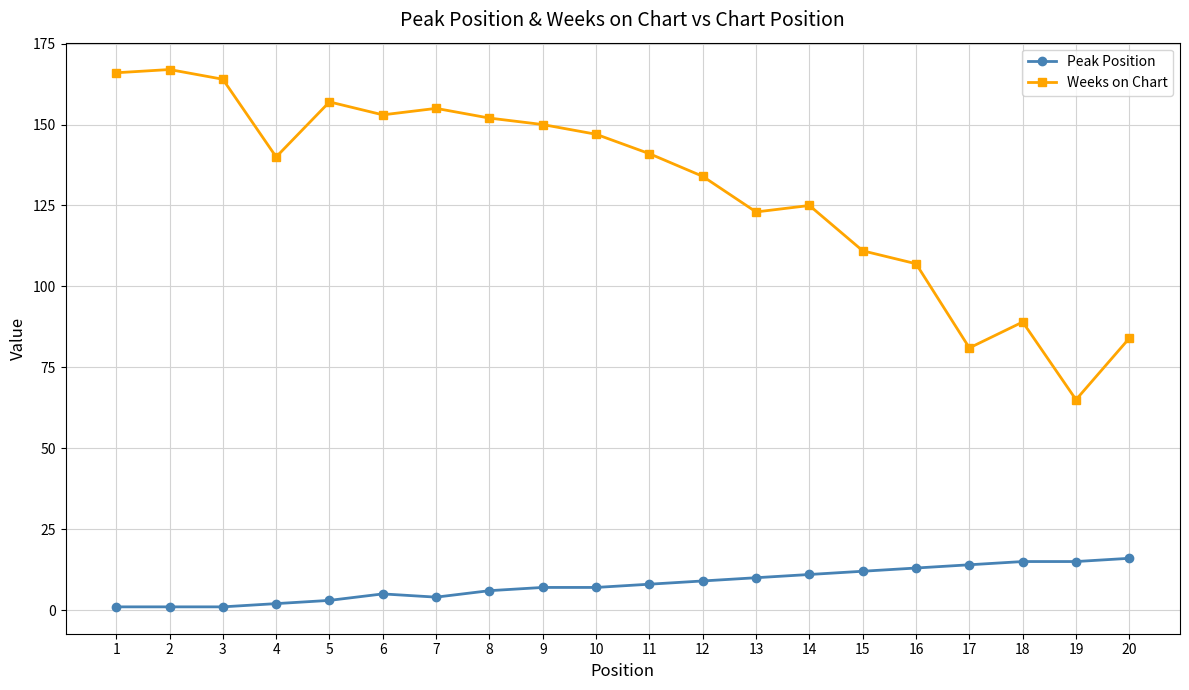

True or false: Weeks on Chart has more than 2 points higher than both neighbors.

True